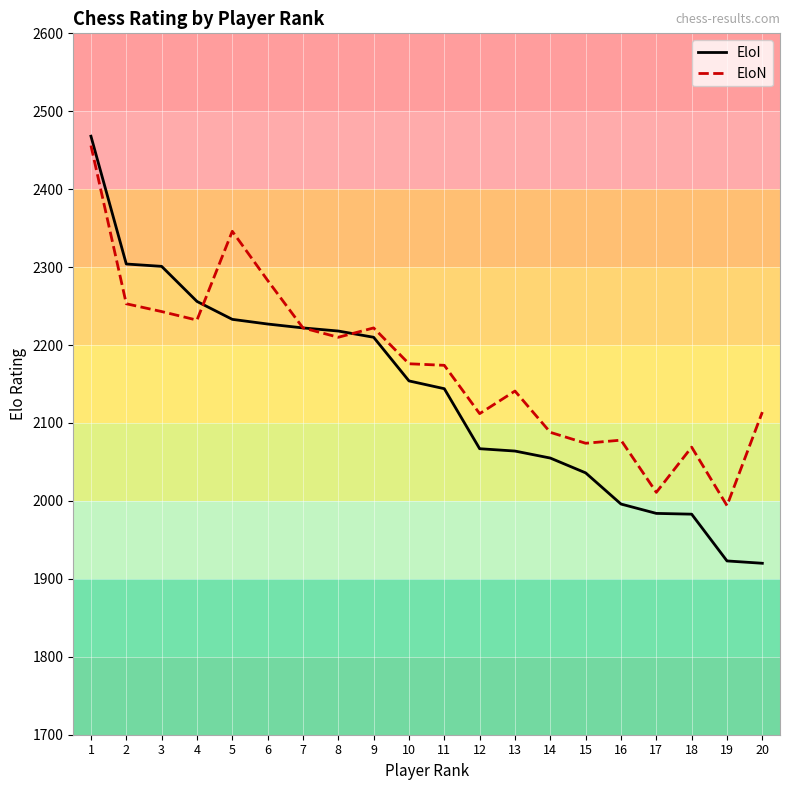

Which series has the largest total across all categories?

EloN